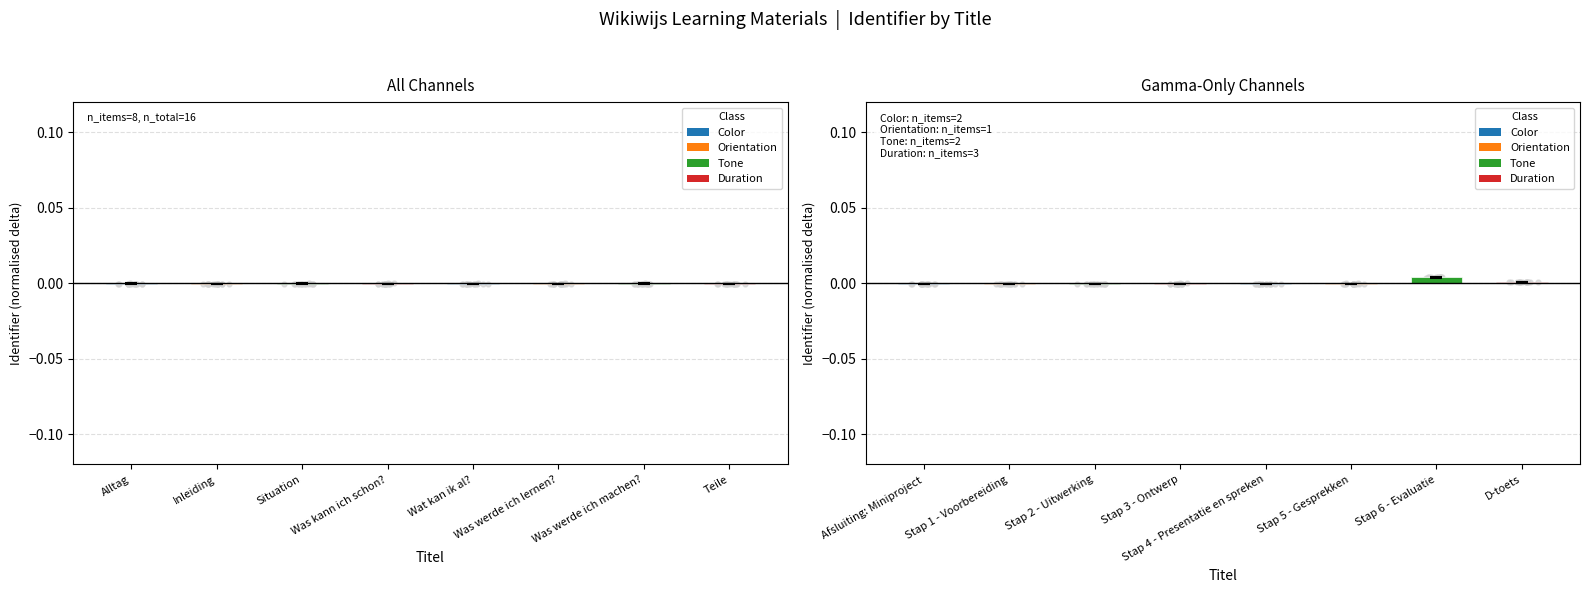

Between Stap 5 - Gesprekken and Afsluiting: Miniproject, which is larger?

Stap 5 - Gesprekken